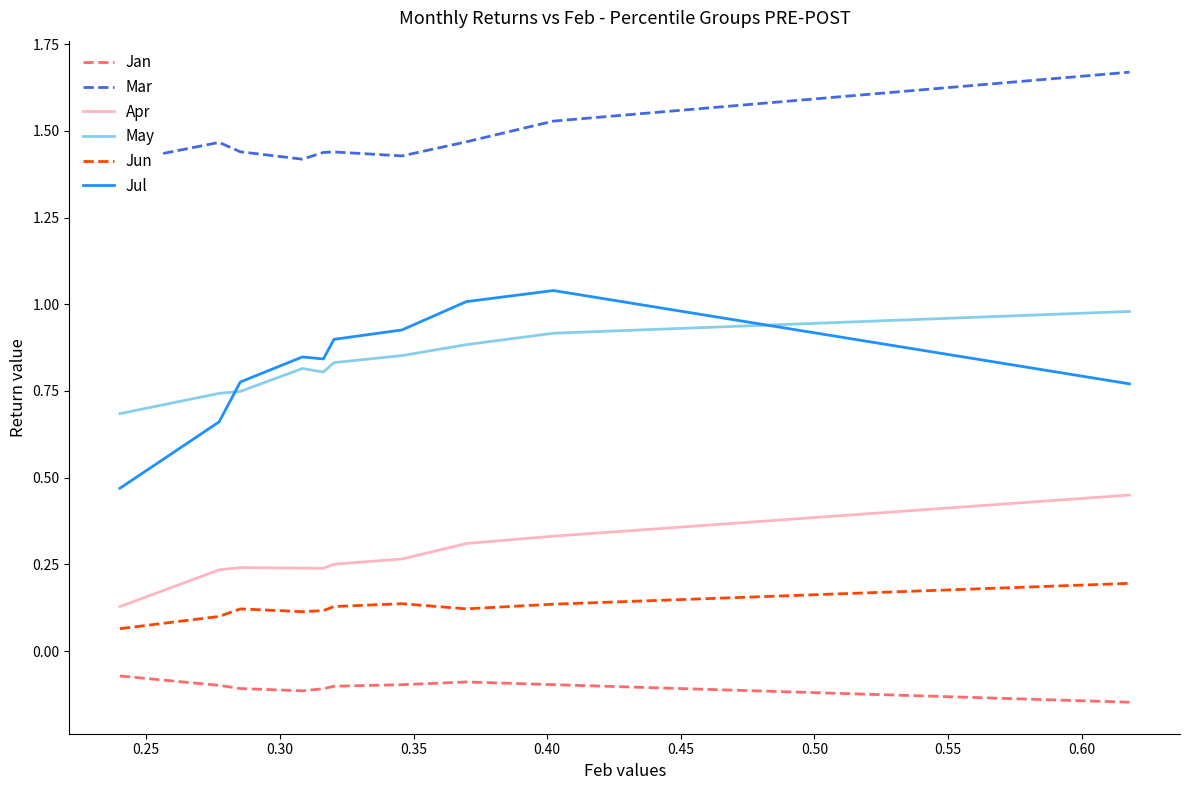

True or false: Mar has more than 0 interior local peaks.

True